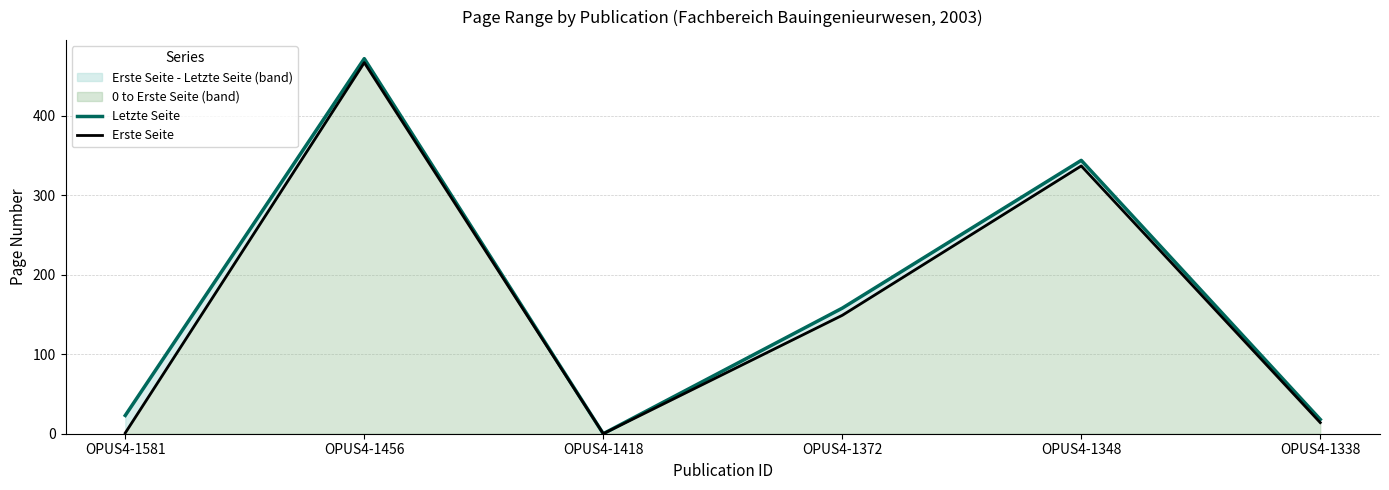

Is it true that Erste Seite equals 467 at OPUS4-1456?

True